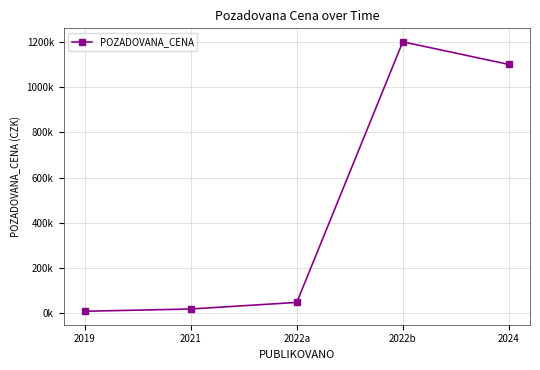

What is the difference between the maximum and minimum values?

1190250